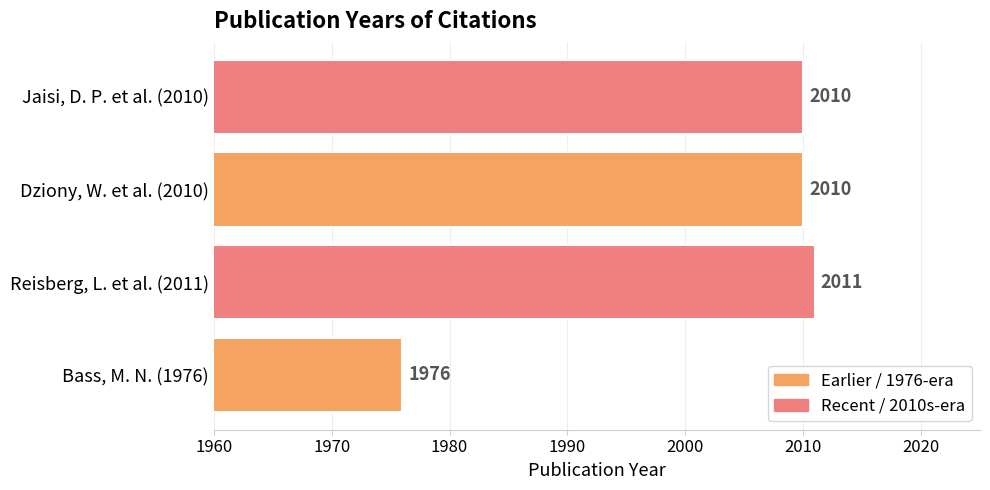

Reading bottom to top, extract all data points from this chart.

Bass, M. N. (1976)=1976	Reisberg, L. et al. (2011)=2011	Dziony, W. et al. (2010)=2010	Jaisi, D. P. et al. (2010)=2010